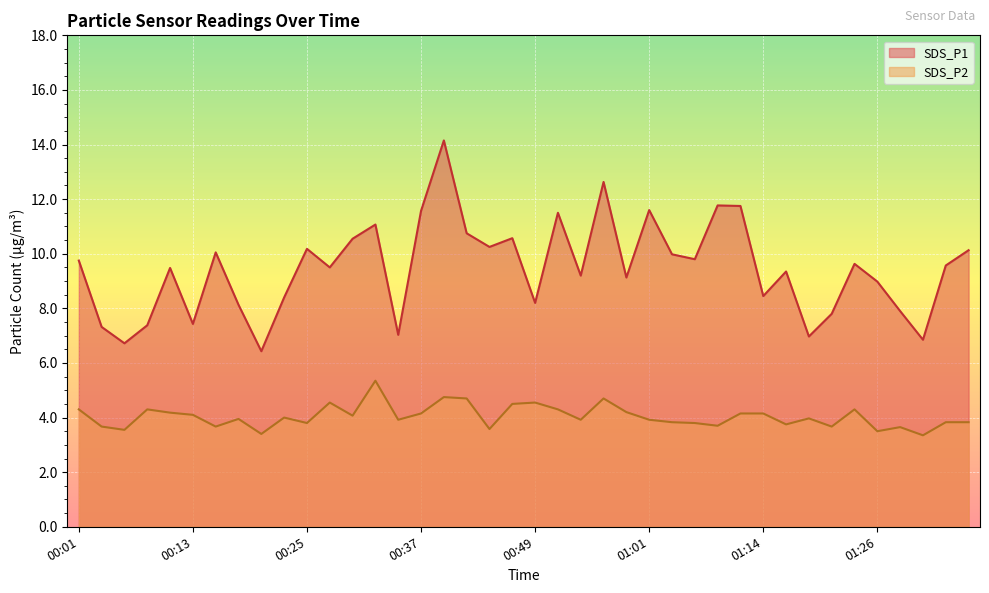

Which series has the largest range (max minus min)?

SDS_P1